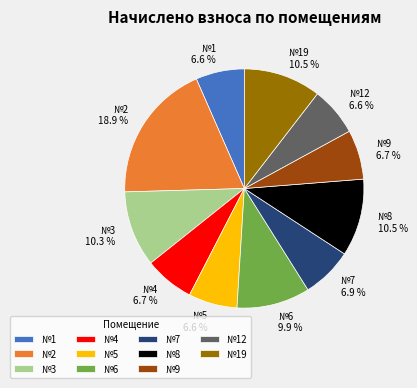

Is the sum of №8 and №6 greater than half?

No